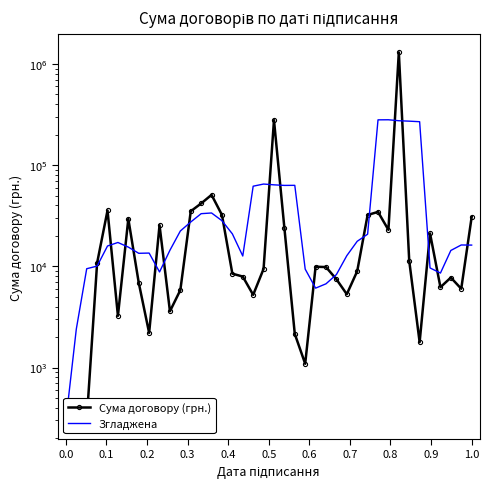

Does the chart have visible grid lines?

No